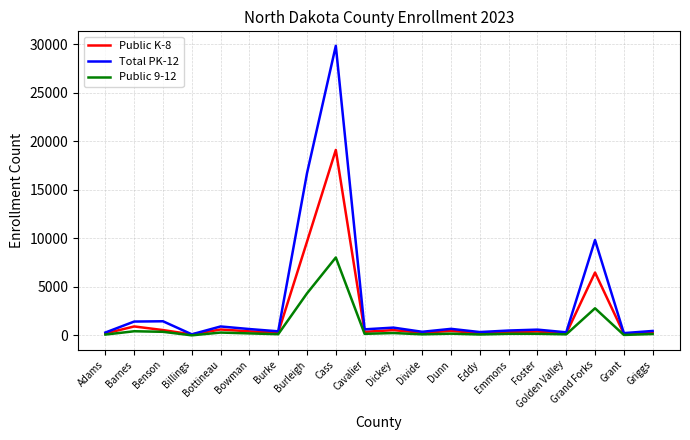

At which label does Public 9-12 first exceed 160?

Barnes